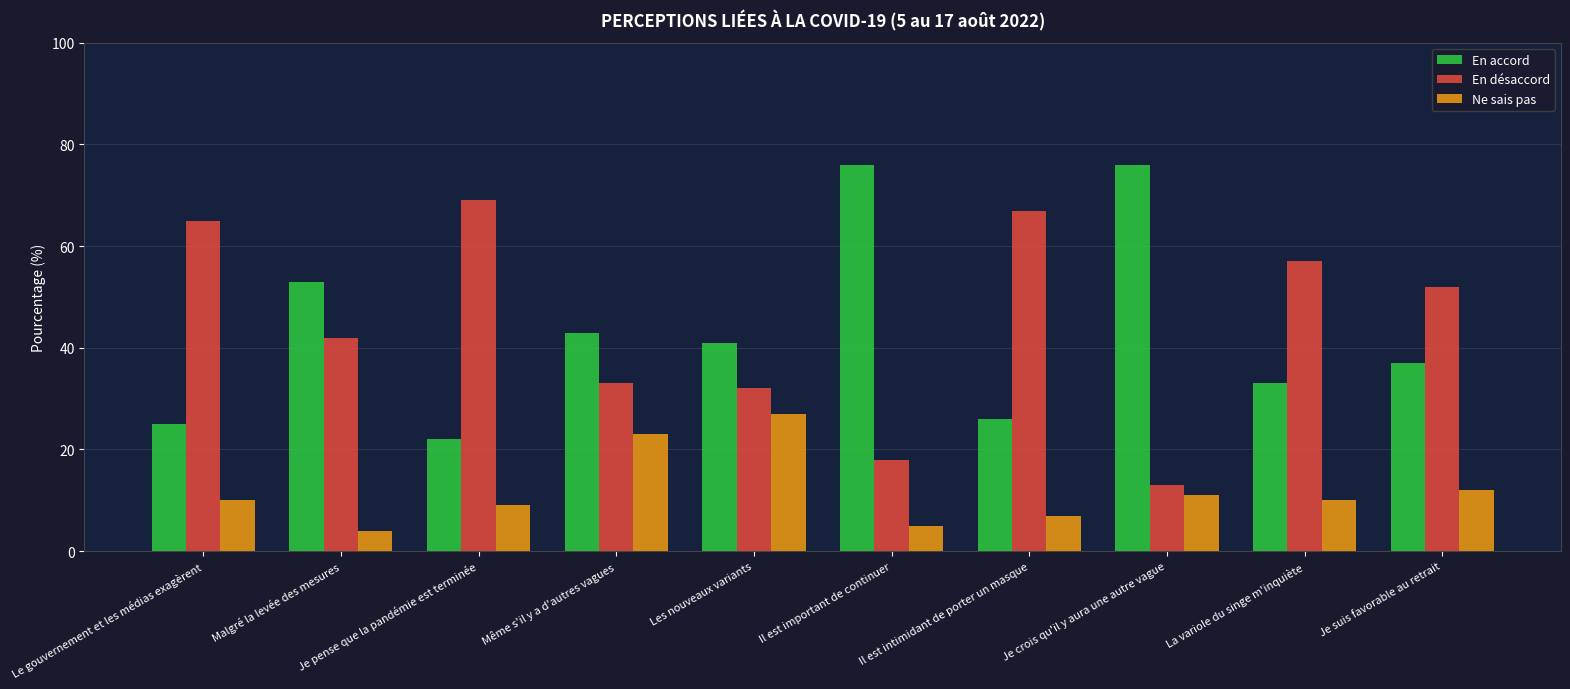

Reading right to left, transcribe all the data shown in this chart.

En accord: 37	33	76	26	76	41	43	22	53	25
En désaccord: 52	57	13	67	18	32	33	69	42	65
Ne sais pas: 12	10	11	7	5	27	23	9	4	10